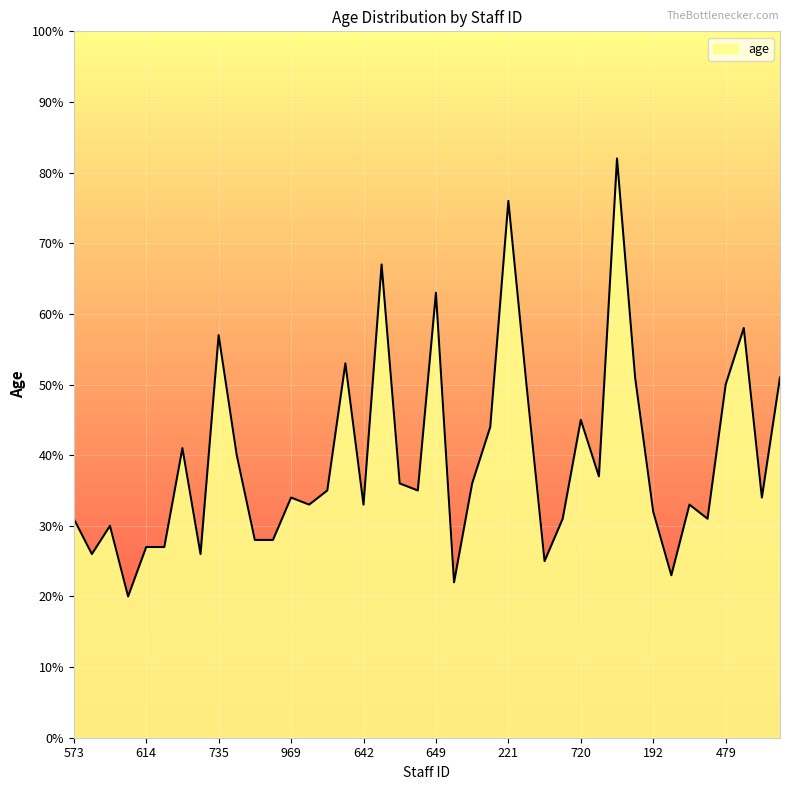

What is the greatest value displayed?

82